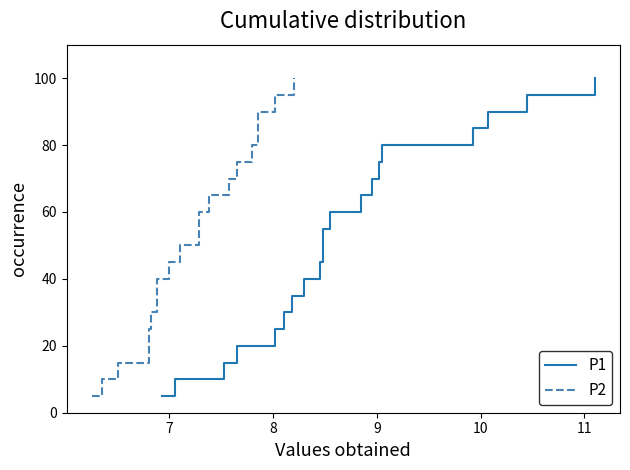

Which series has the largest total across all categories?

P1